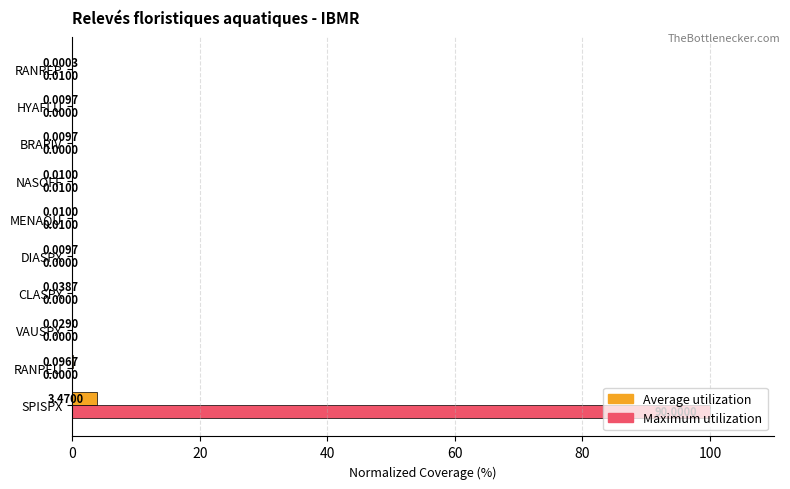

Between DIASPX and MENAQU, which series saw the biggest shift?

Maximum utilization